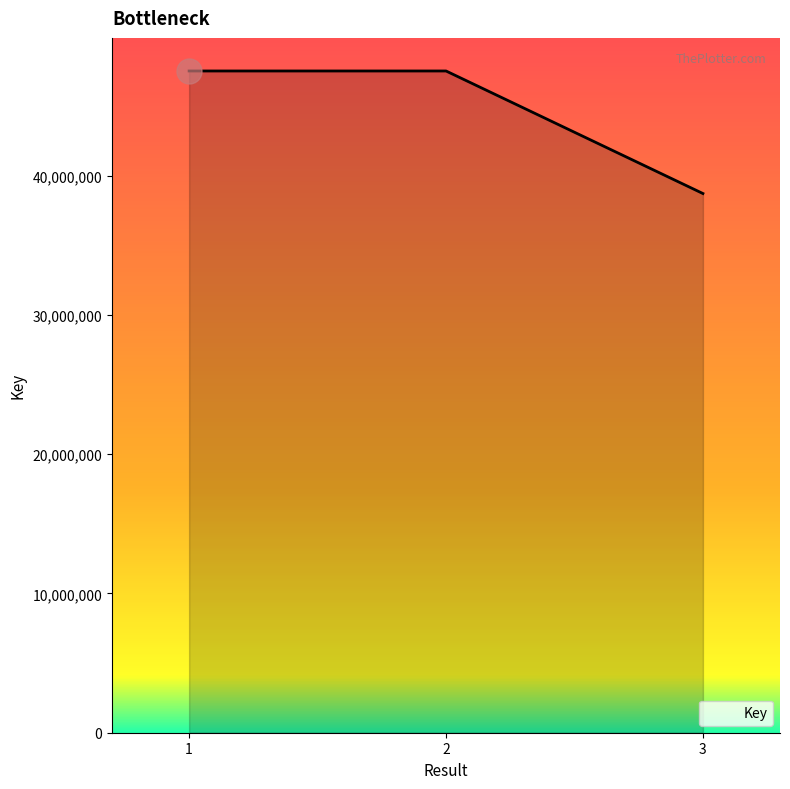

What is the greatest value displayed?

47504085